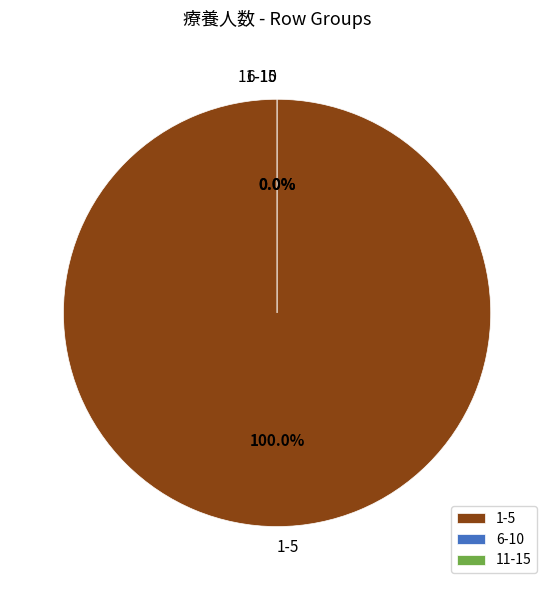

Does 1-5 represent more than half of the total?

Yes